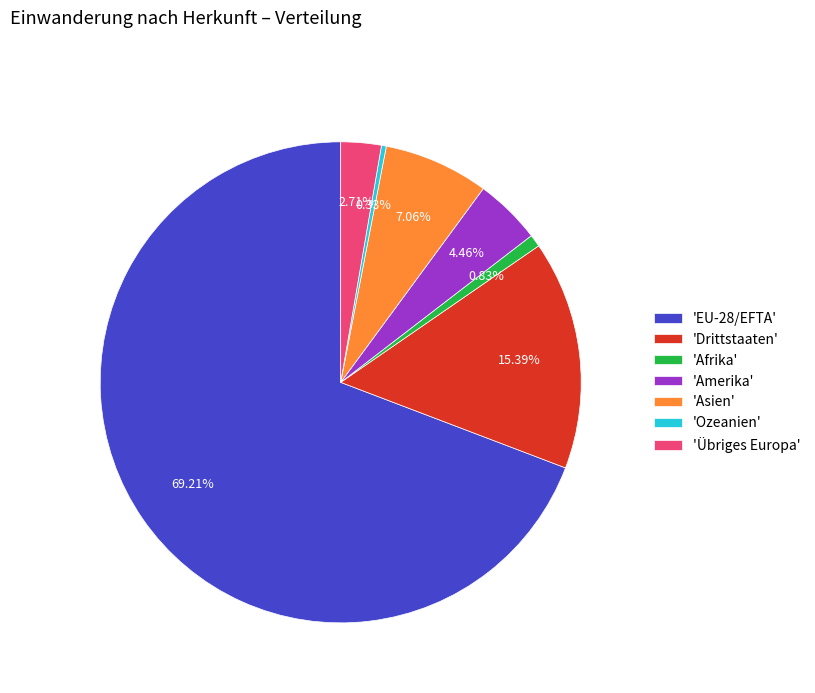

Approximately how many times larger is the value at 'Asien' compared to 'Afrika'?

8.5